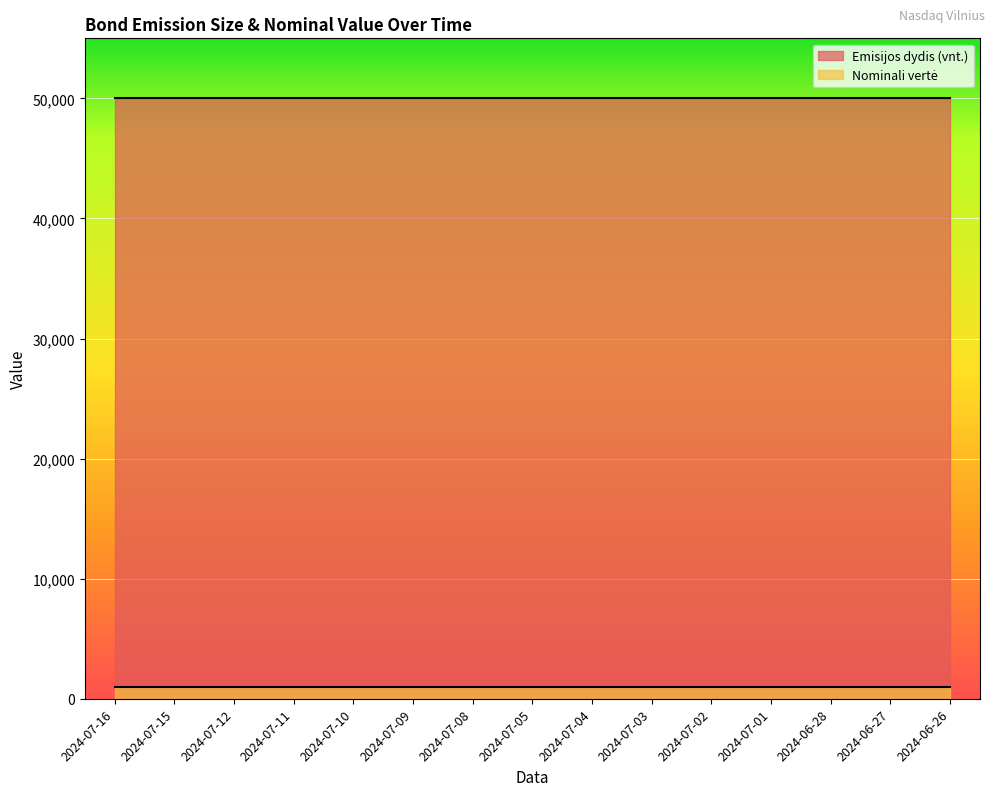

Does the chart display data point markers on the line(s)?

No